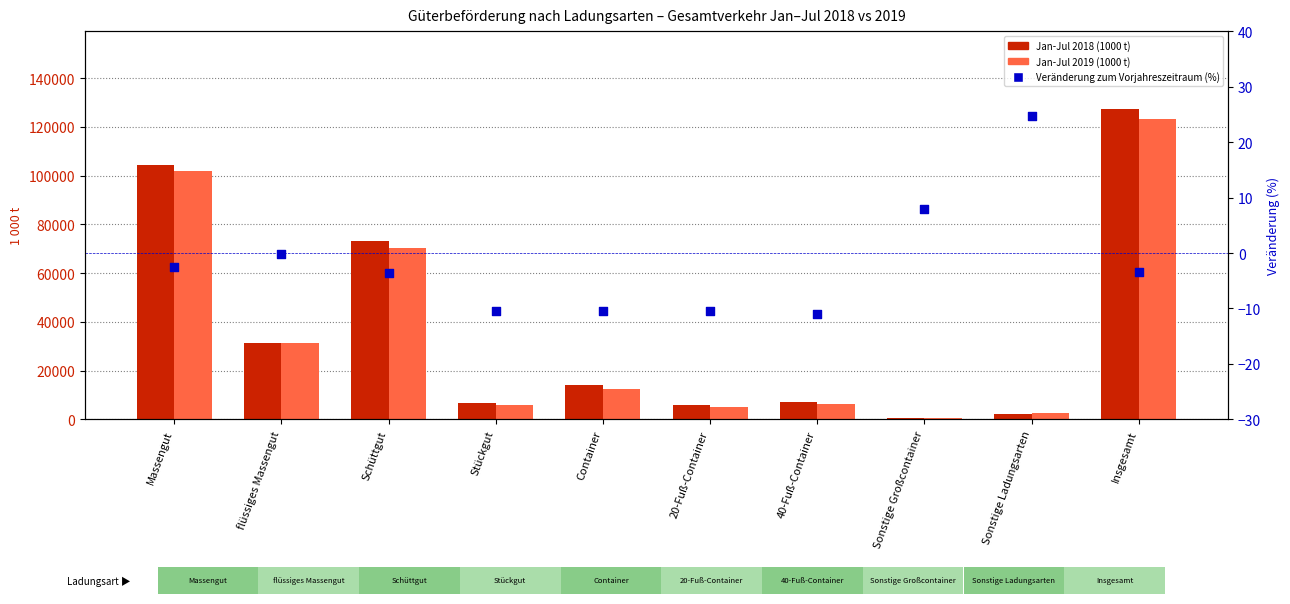

At which category is the sum across all series the highest?

Insgesamt